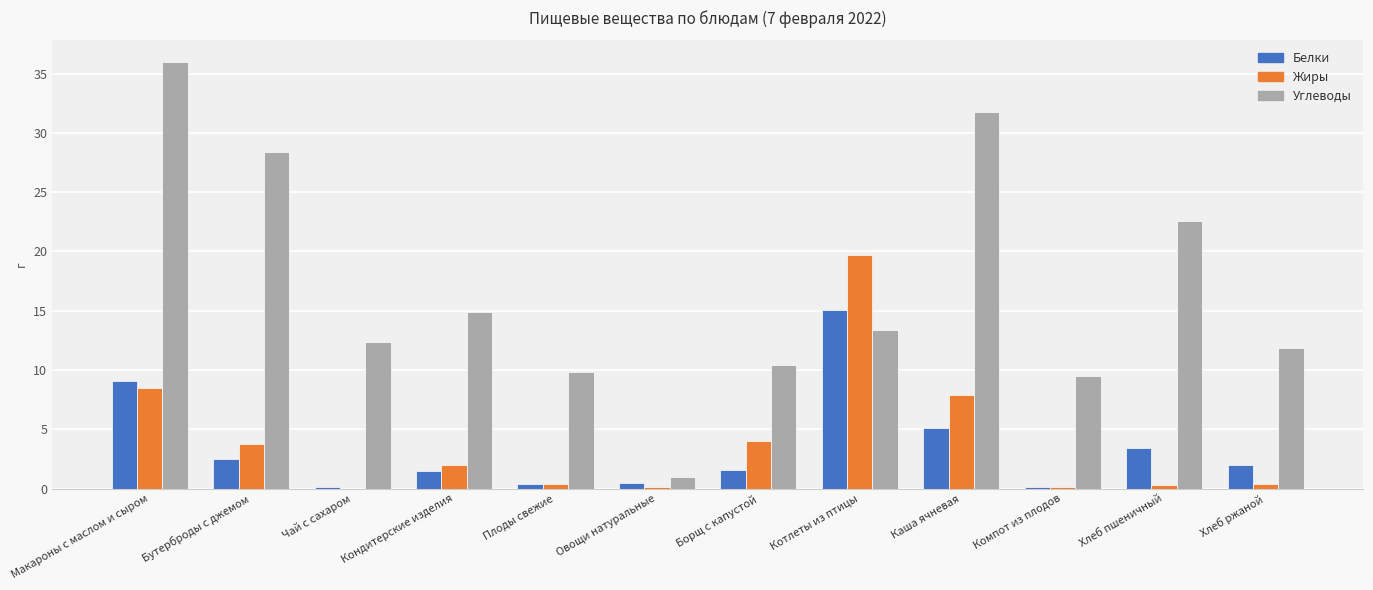

The Белки series shows 1.5 at Кондитерские изделия. True or false?

True